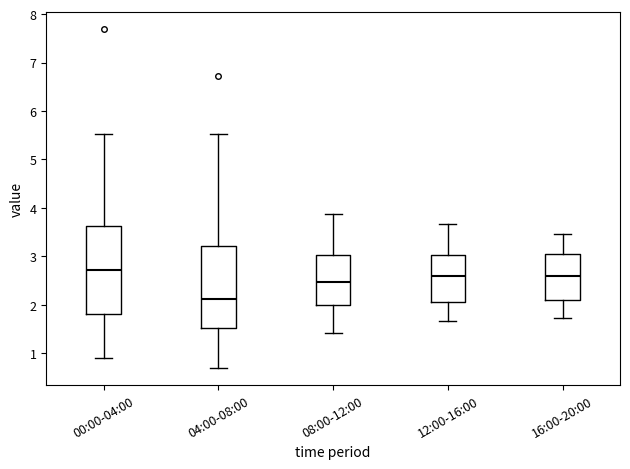

Where does the median line of the box for 08:00-12:00 sit on the y-axis? The values are not printed on the chart, so give them approximately, as read against the axis.

2.5